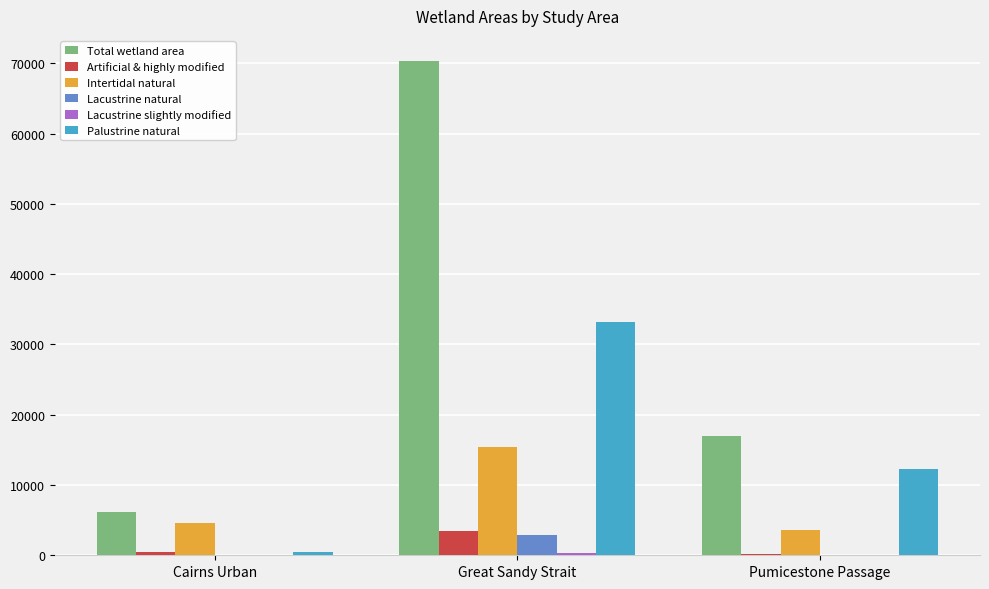

Which category has the highest value across all series?

Great Sandy Strait